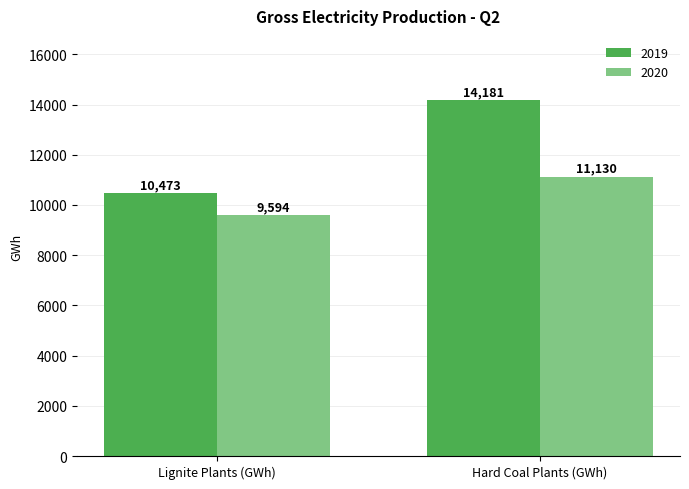

The value of 2020 at Hard Coal Plants (GWh) is 11129.8. True or false?

True